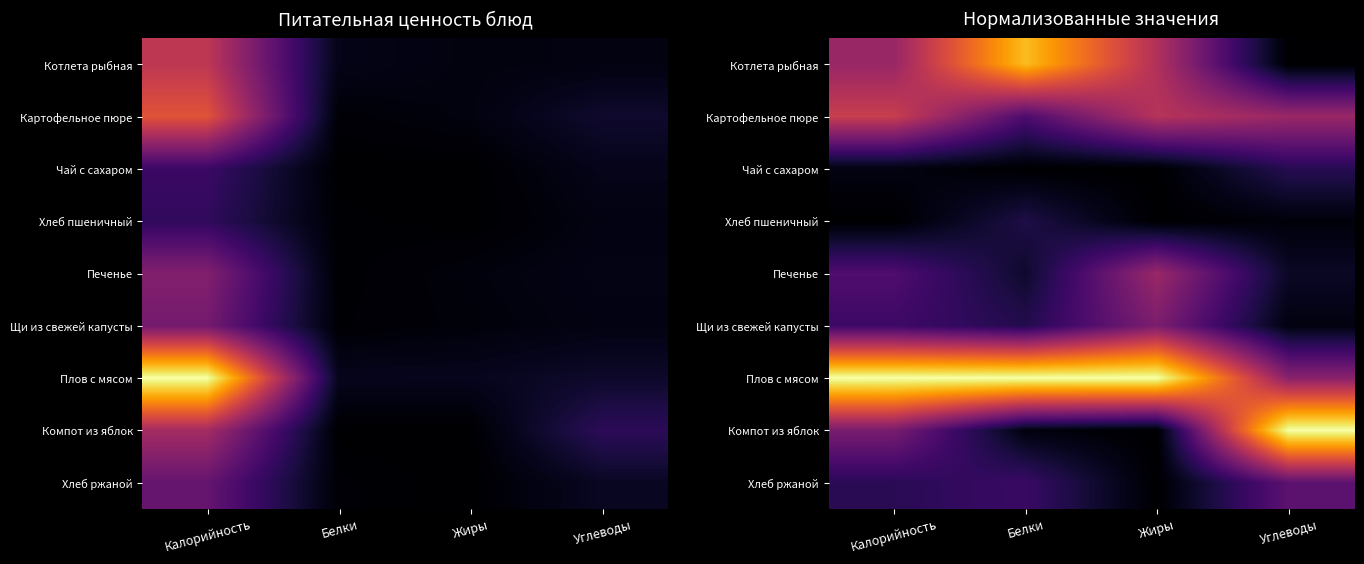

Which series has the widest spread of values?

Компот из яблок